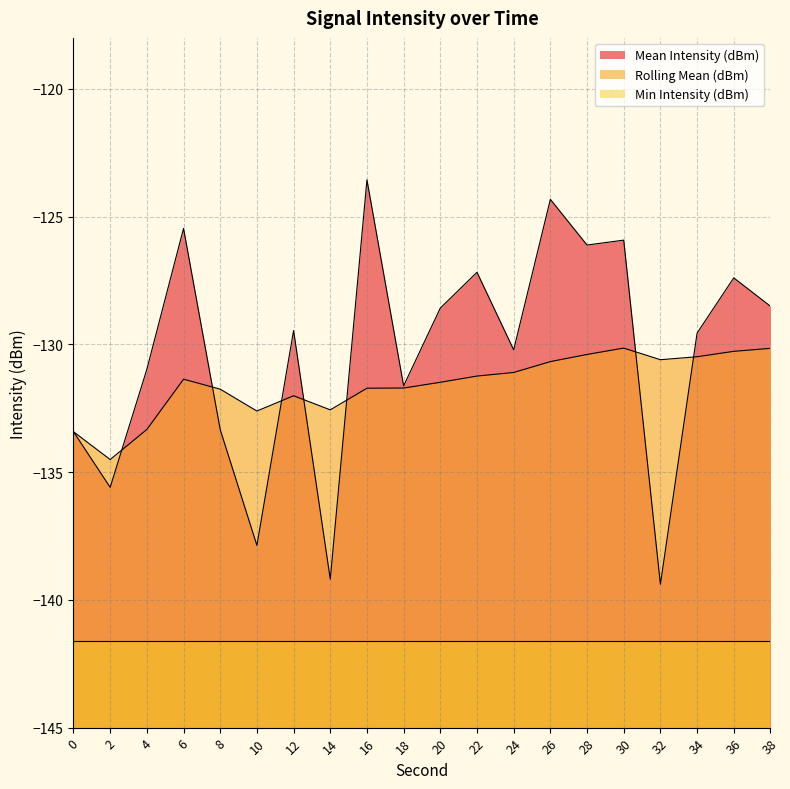

What are all the series names shown in the legend?

Mean Intensity (dBm), Rolling Mean (dBm), Min Intensity (dBm)